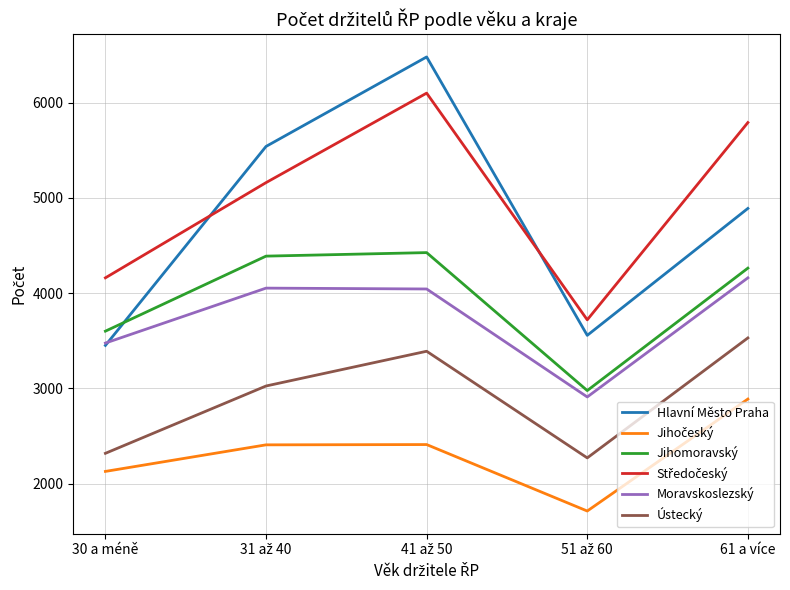

What is the maximum value for Jihomoravský?

4426